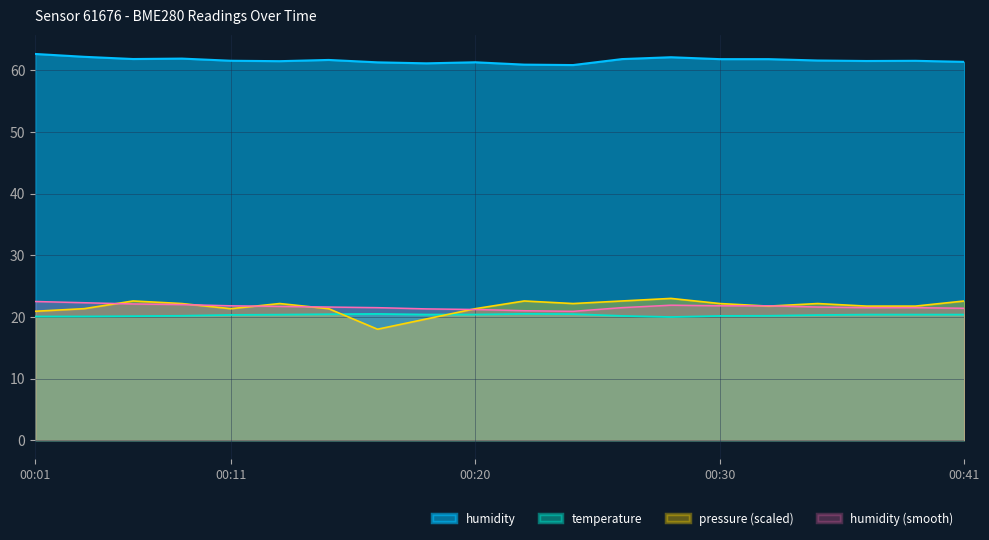

True or false: temperature and humidity cross at least once.

False